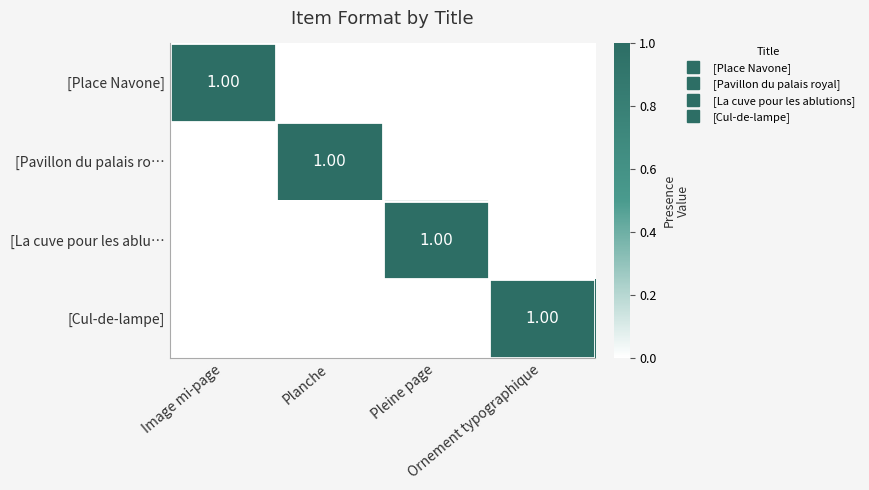

Where is [Place Navone] nearest to the value 0?

Planche